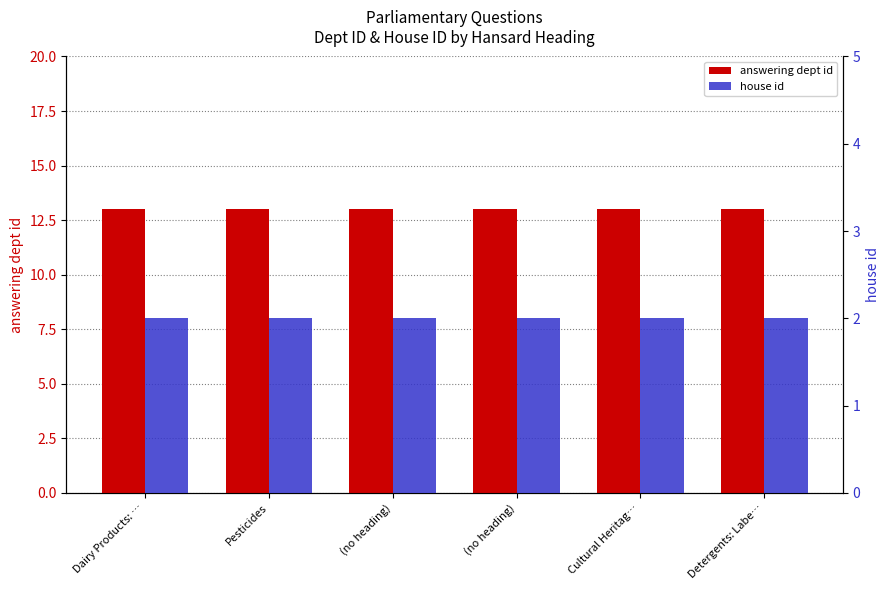

Reading right to left, transcribe all the data shown in this chart.

answering dept id: Detergents: Labe…=13	Cultural Heritag…=13	(no heading)=13	(no heading)=13	Pesticides=13	Dairy Products: …=13
house id: Detergents: Labe…=2	Cultural Heritag…=2	(no heading)=2	(no heading)=2	Pesticides=2	Dairy Products: …=2